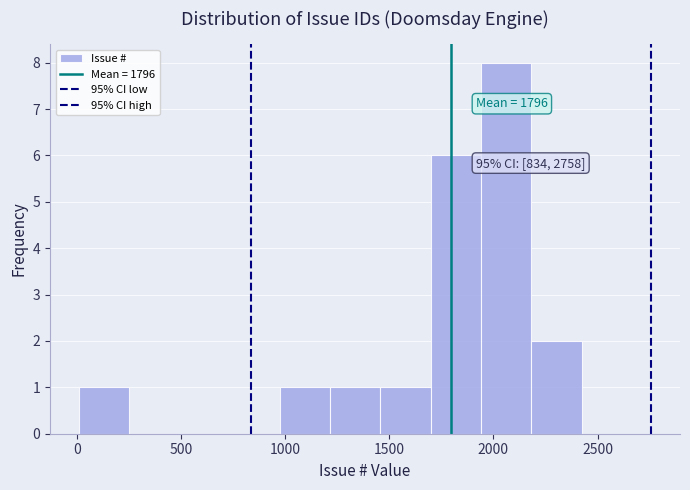

Which range on the x-axis has the tallest bar?

1950 to 2200